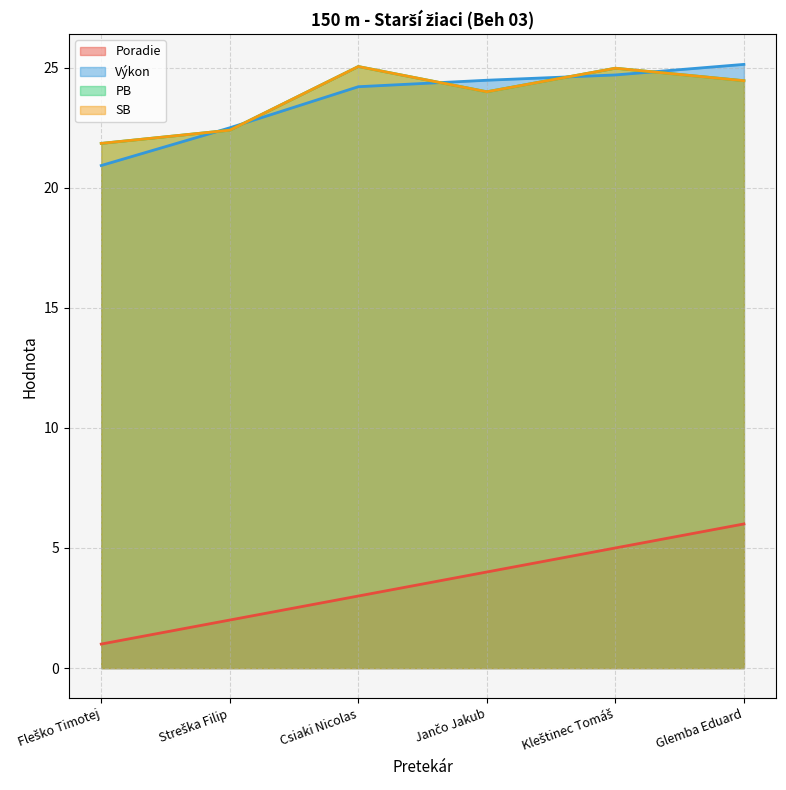

What is the total value across all series at Glemba Eduard?

80.0